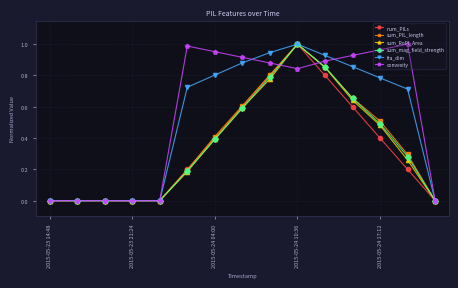

True or false: sum_RoPI_Area and sum_PIL_length cross at least once.

False